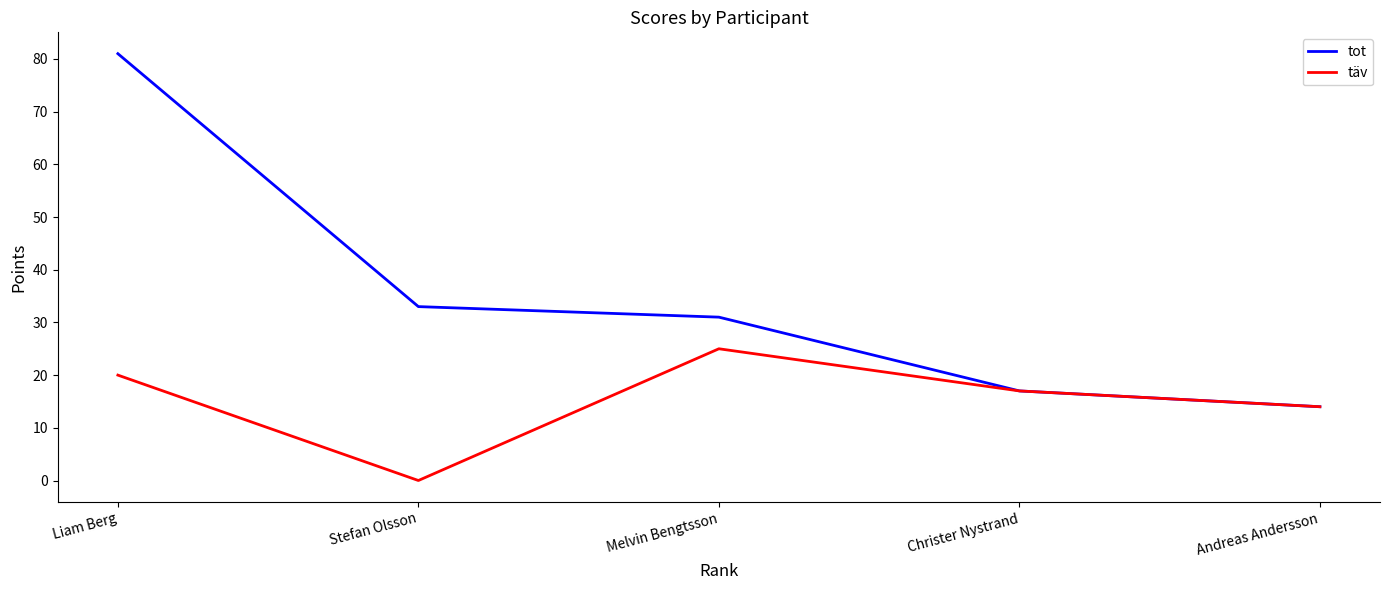

At which category is the sum across all series the highest?

Liam Berg